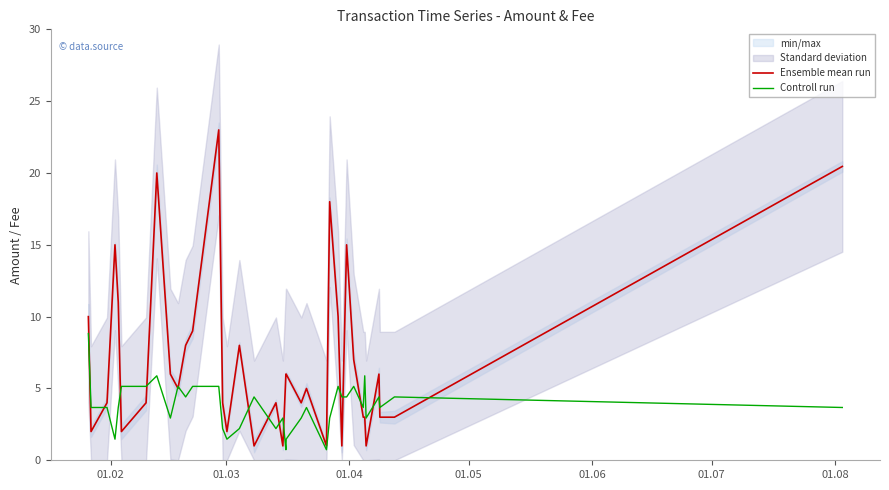

How many values in the Ensemble mean run series exceed 5?

17